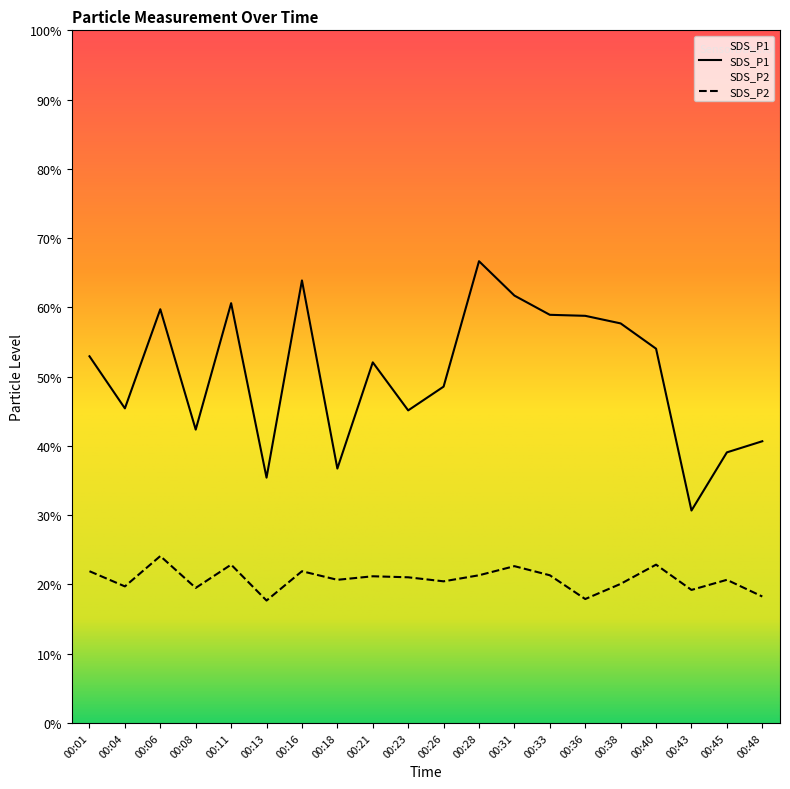

In SDS_P2, how many points are lower than both neighbors (excluding endpoints)?

7